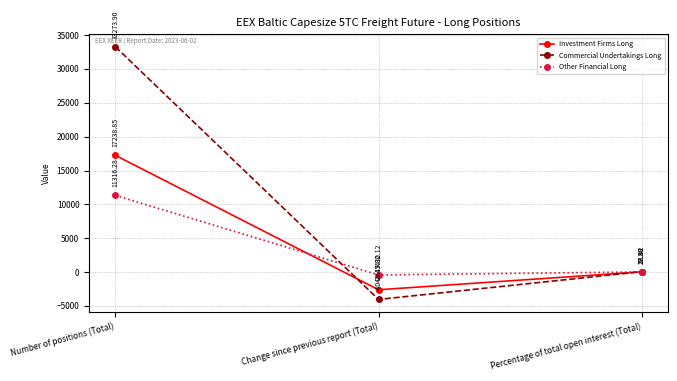

The Other Financial Long series shows 18.3 at Percentage of total open interest (Total). True or false?

True